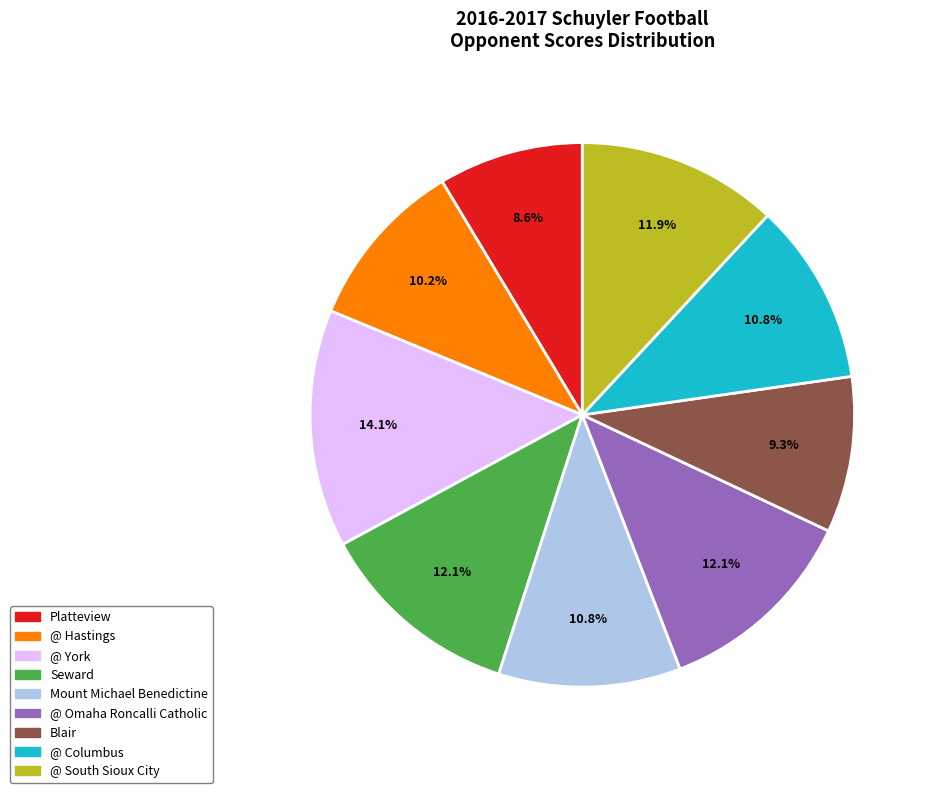

What is the ratio of the value at Seward to the value at @ Hastings?

1.2